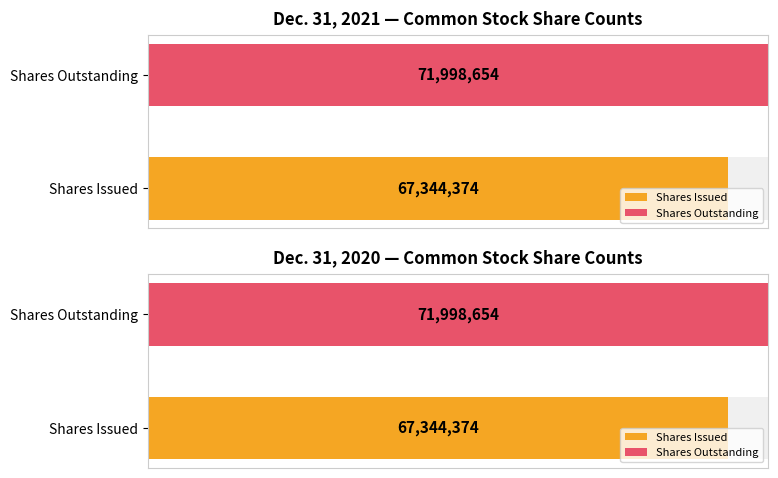

Which category has the lowest value across all series?

Common stock, shares issued